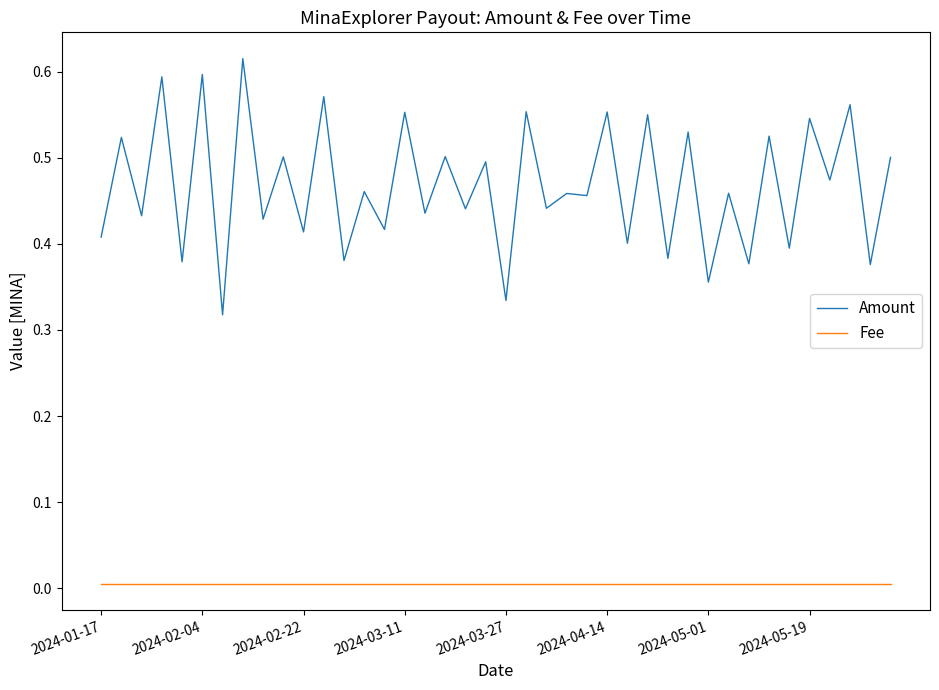

Which series has the largest range (max minus min)?

Amount